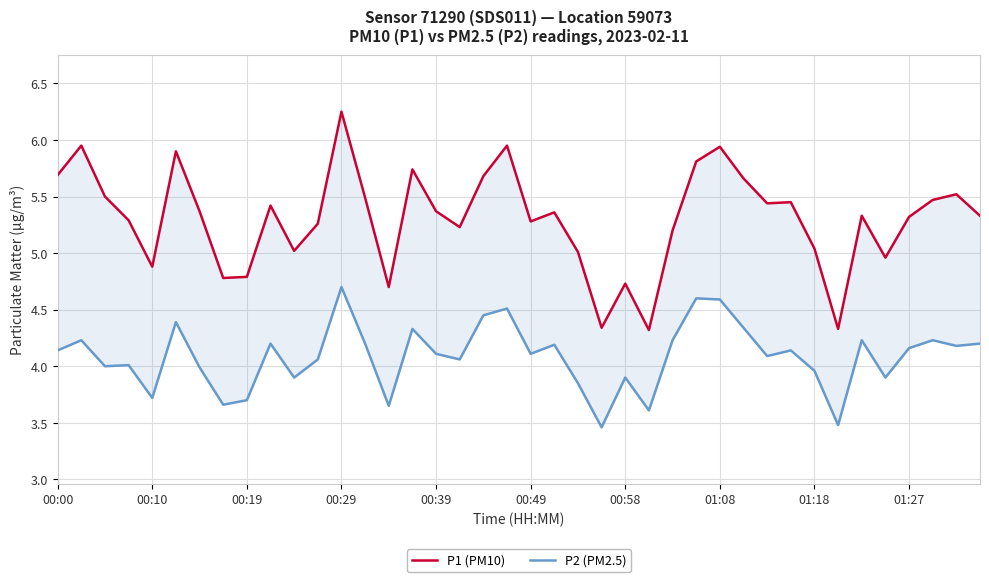

Which series has the widest spread of values?

P1 (PM10)